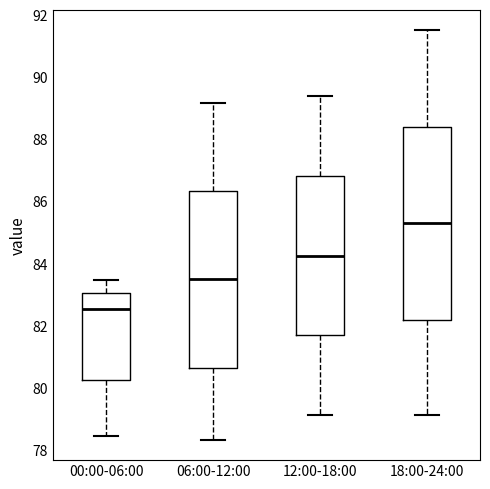

Where is the lower edge of the box for 12:00-18:00 on the y-axis? The values are not printed on the chart, so give them approximately, as read against the axis.

81.6